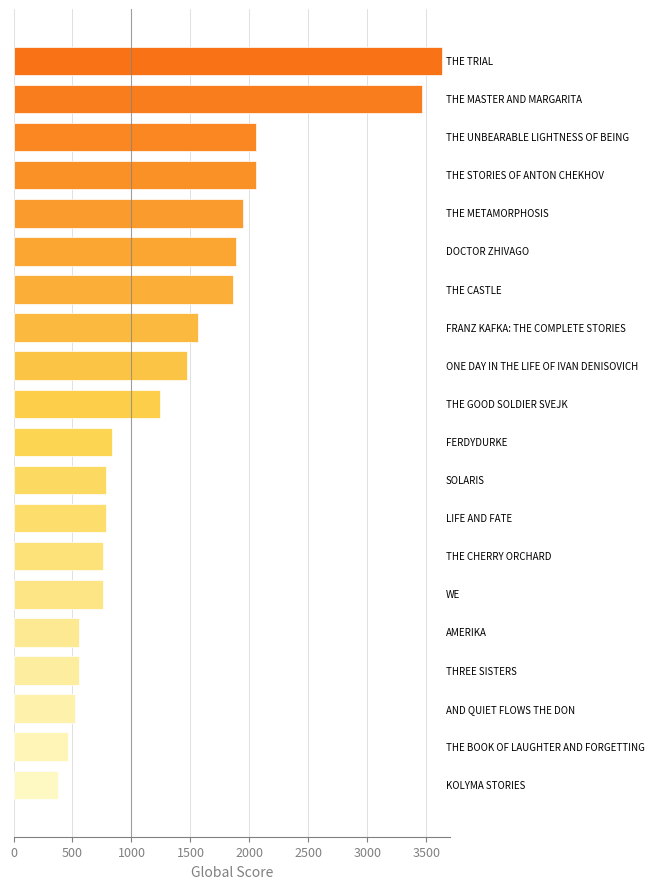

What is the difference between the second highest and second lowest values?

2998